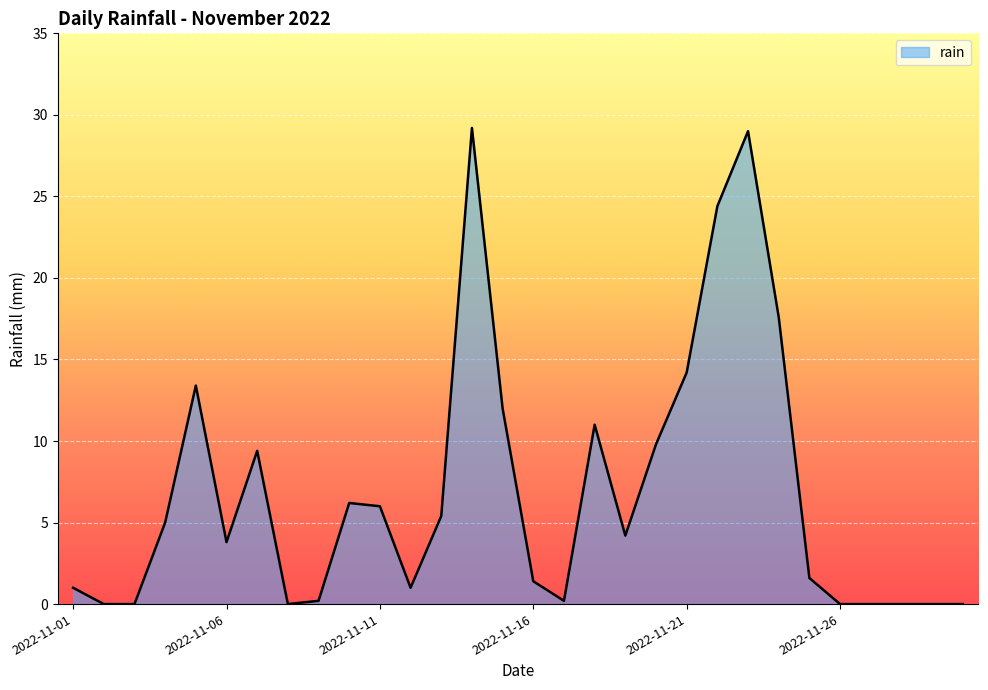

What is the greatest value displayed?

29.2